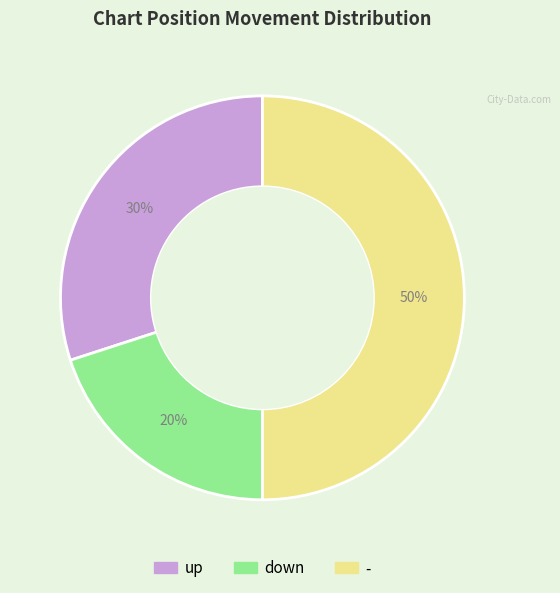

Which slice is the smallest?

down